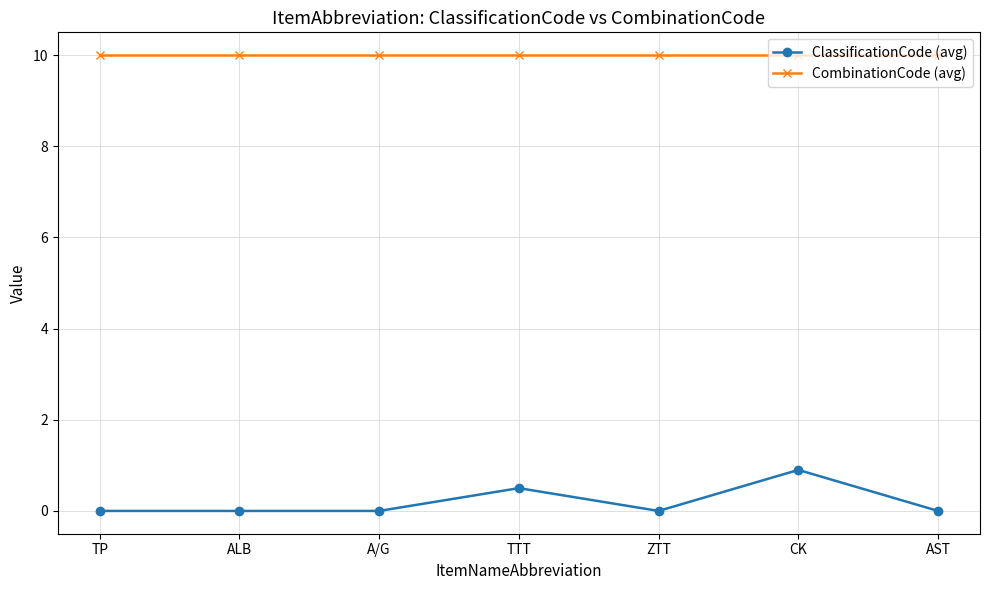

Which category has the highest value in the ClassificationCode (avg) series?

CK